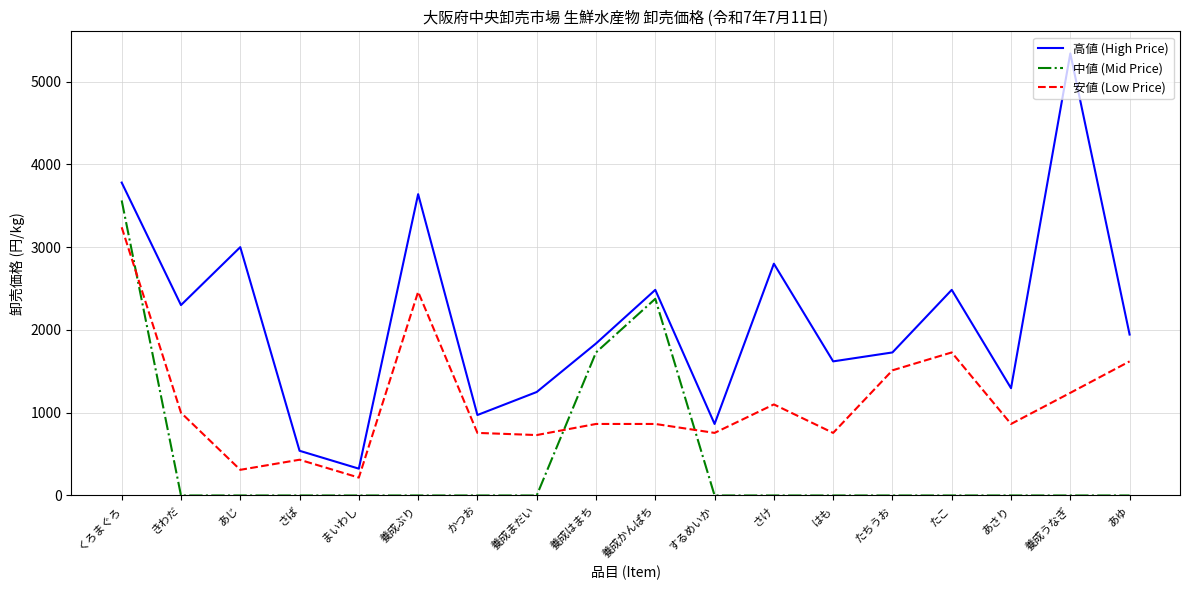

Rank the series by their maximum value, from lowest to highest.

安値 (Low Price), 中値 (Mid Price), 高値 (High Price)